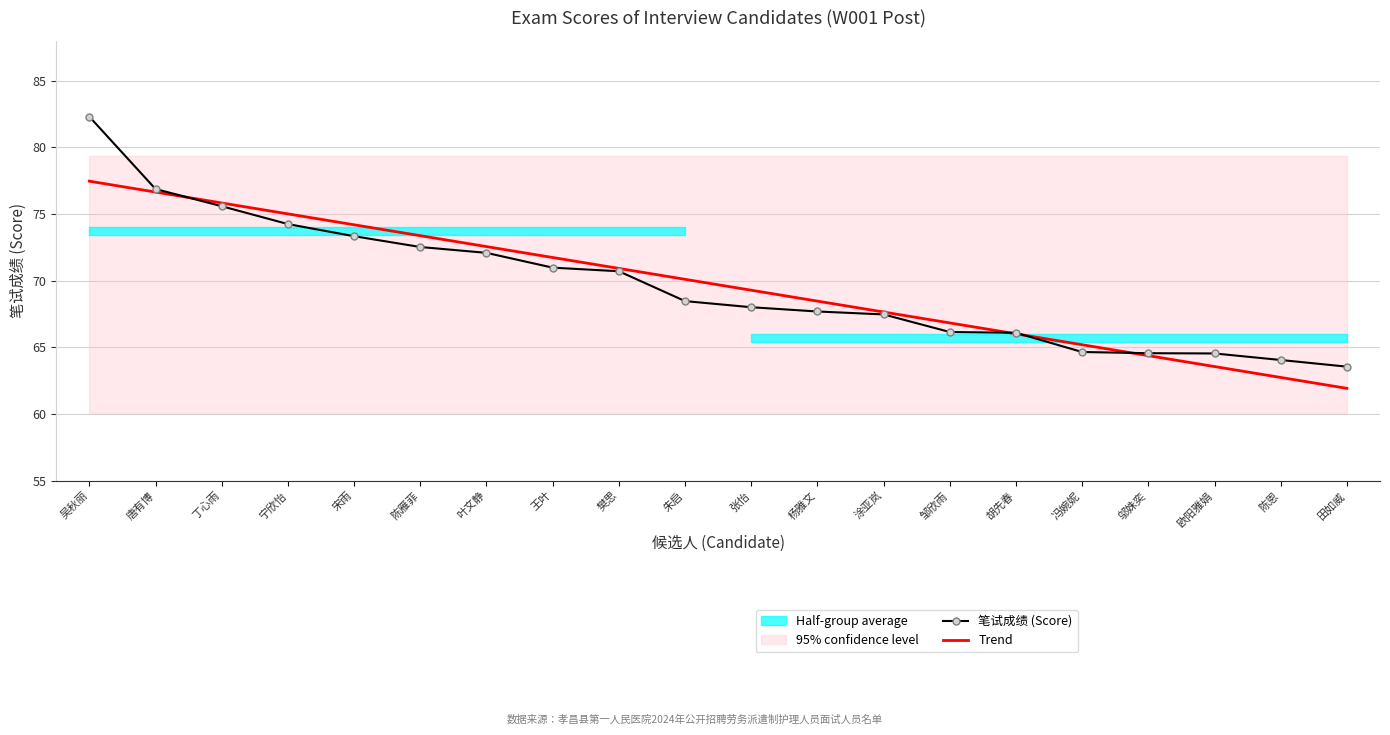

List the labels in order of 笔试成绩 (Score) value, smallest first.

田如威, 陈恩, 欧阳雅娟, 邬姝奕, 冯婉妮, 胡先春, 邹欣雨, 涂亚岚, 杨雅文, 张怡, 朱启, 樊思, 王叶, 叶文静, 陈雁菲, 宋雨, 宁欣怡, 丁心雨, 唐有博, 吴秋丽